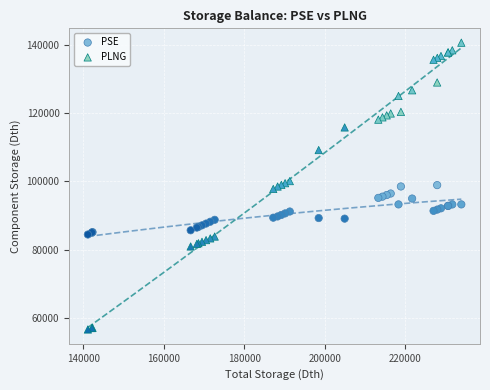

Which series has the largest Y range (max minus min)?

PLNG